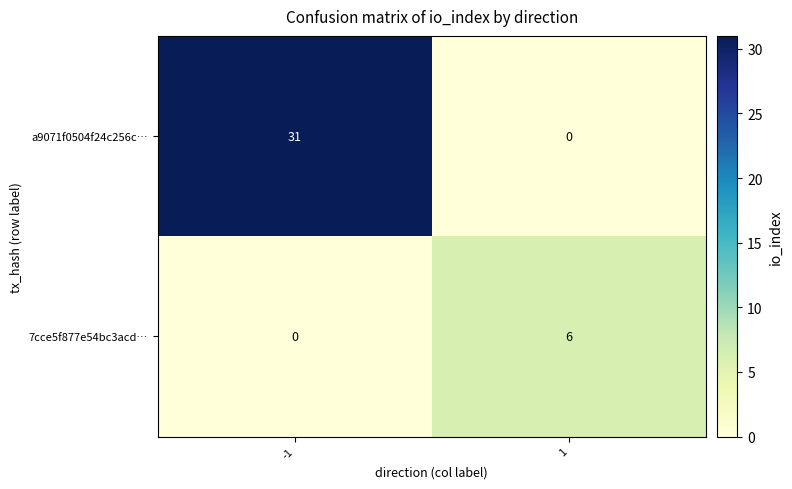

Which label corresponds to the largest value in the chart?

-1